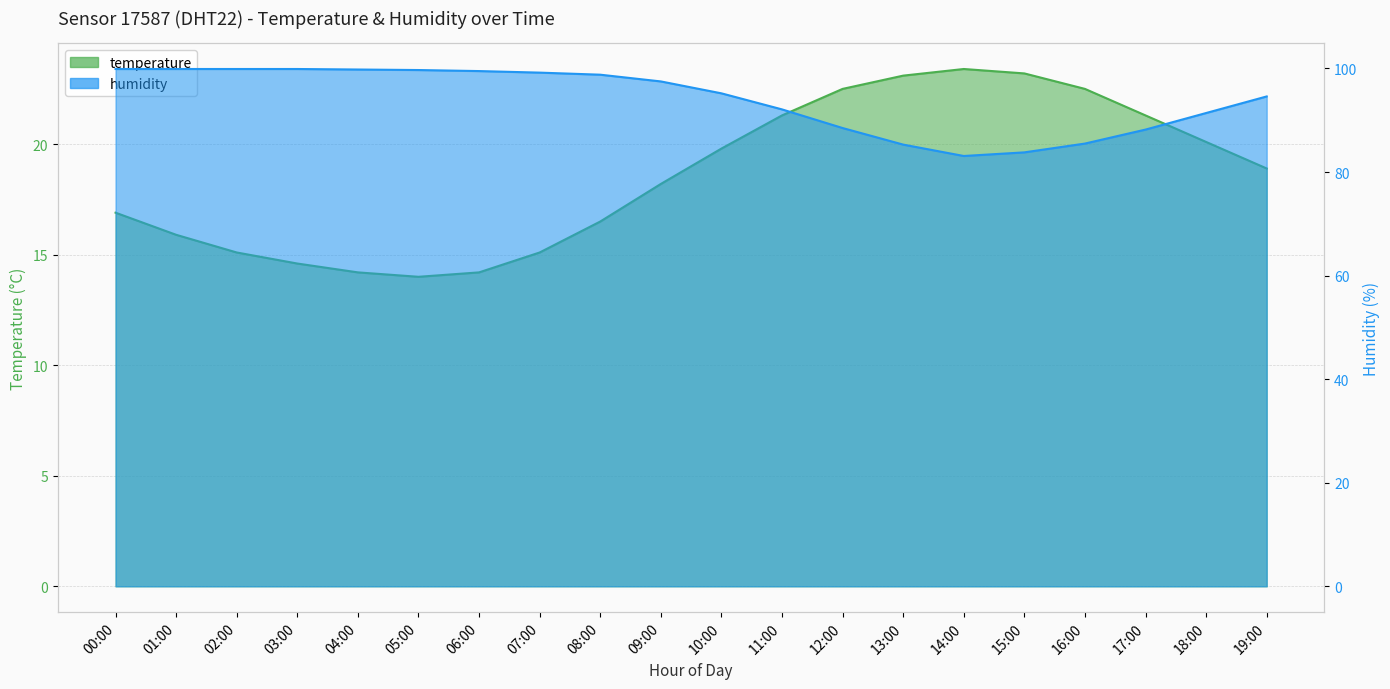

What is the maximum value shown in the chart?

99.9